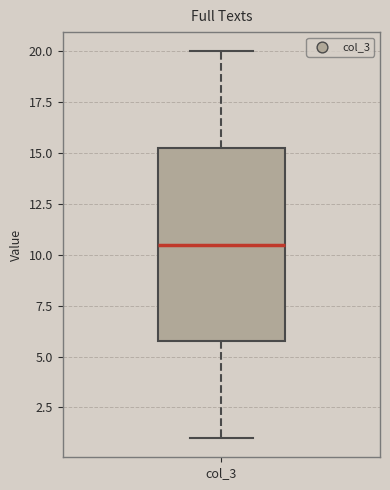

Read this box plot against the y-axis: the position of the median line, the range covered by the box, and the ends of both whiskers. The values are not printed on the chart, so give them approximately, as read against the axis.

median 10.5, box 6.0 to 15.5, whiskers 1.0 to 20.0